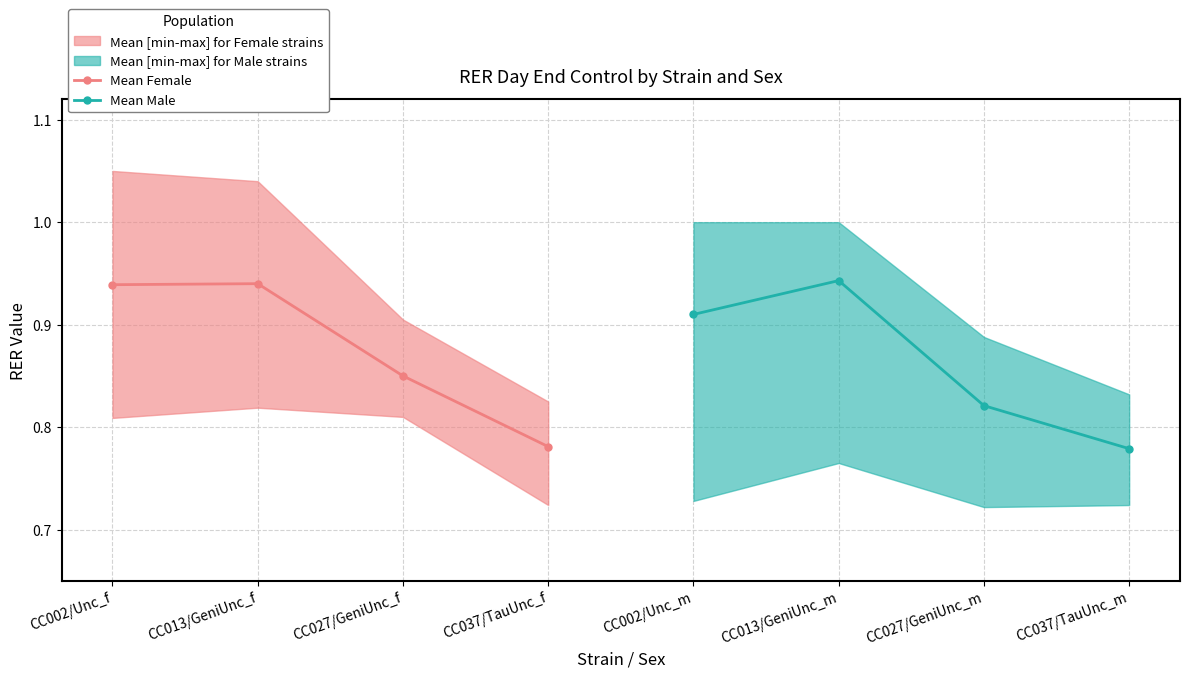

Rank the categories by Mean Male value from lowest to highest.

CC037/TauUnc_m, CC027/GeniUnc_m, CC002/Unc_m, CC013/GeniUnc_m